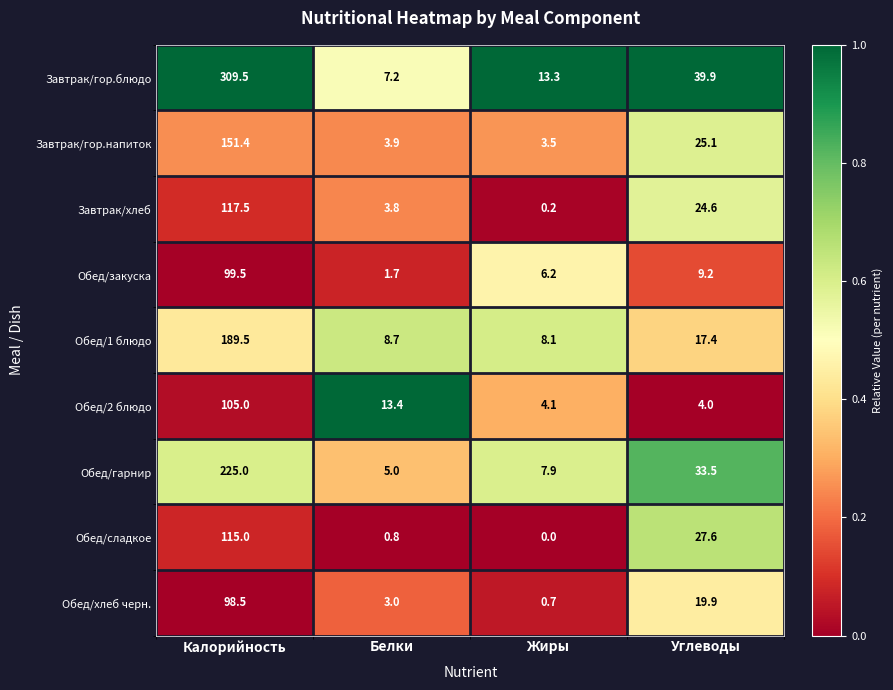

The value of Обед/хлеб черн. at Углеводы is 19.9. True or false?

True